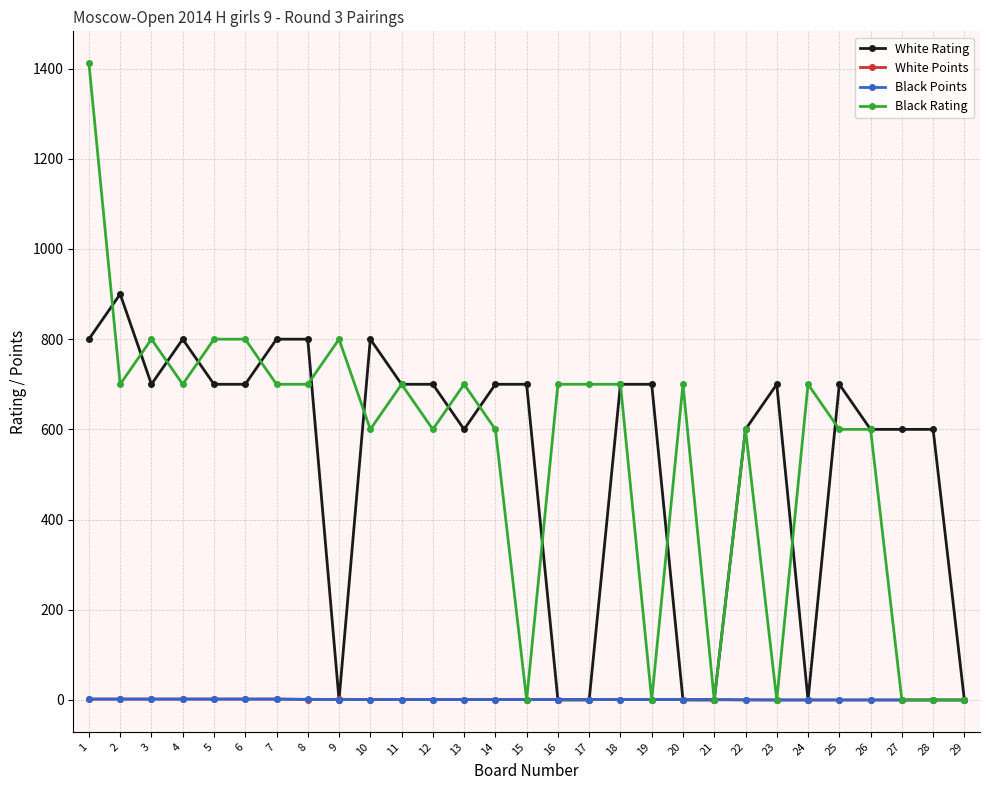

What is the maximum value shown in the chart?

1412.0